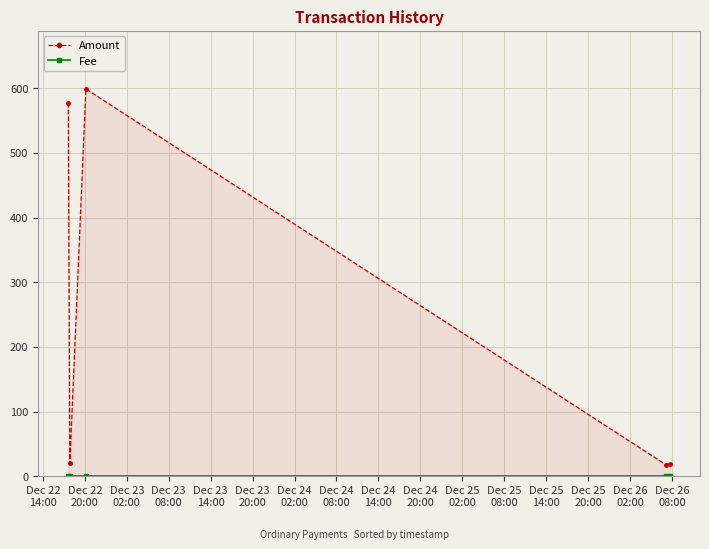

True or false: Amount has more than 0 interior local peaks.

True